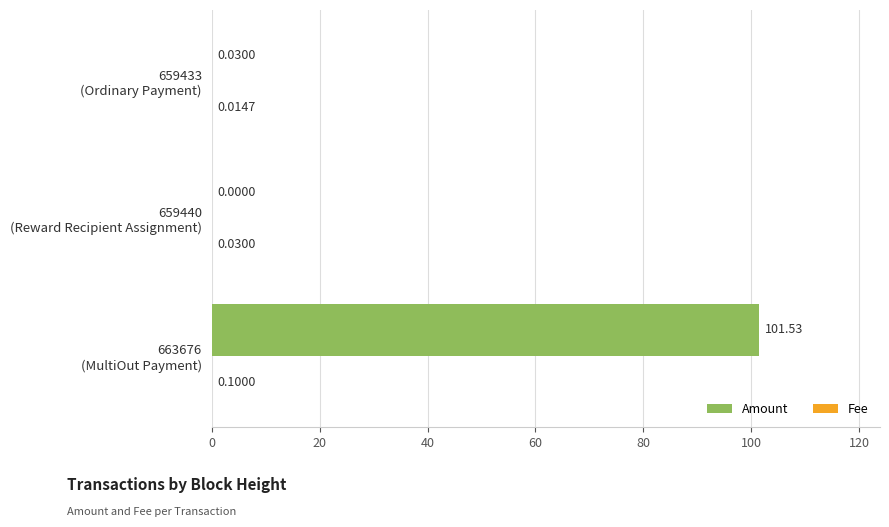

How many distinct data groups are displayed?

2